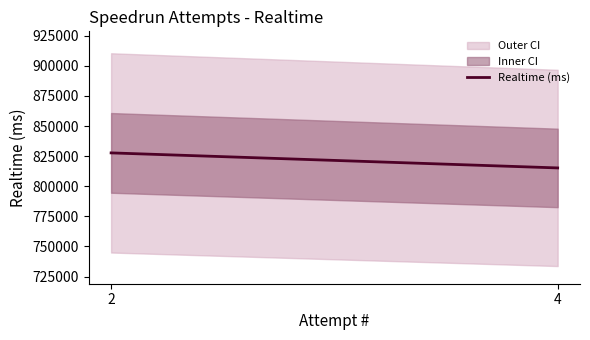

The chart shows a value of 1333721 at 2. True or false?

False